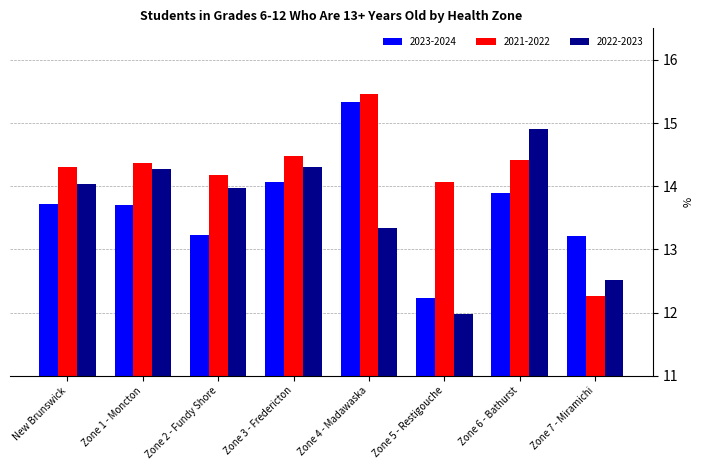

Rank the series at Zone 5 - Restigouche from highest to lowest value.

2021-2022, 2023-2024, 2022-2023